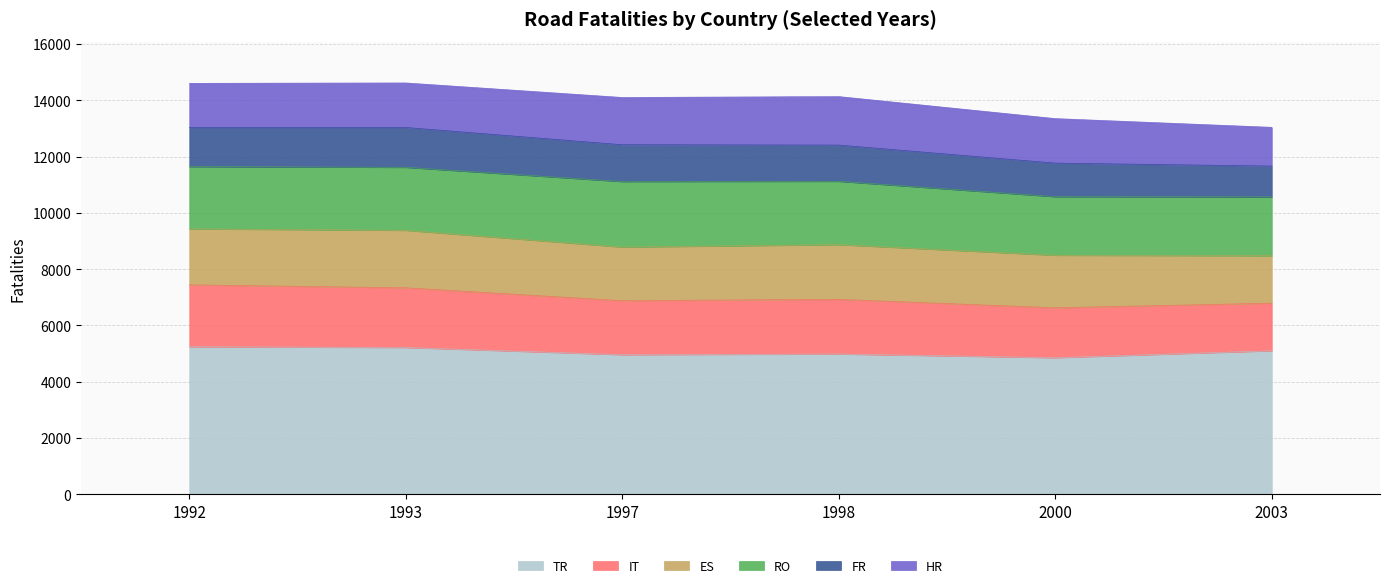

True or false: TR has a value of 5219 at 1993.

True